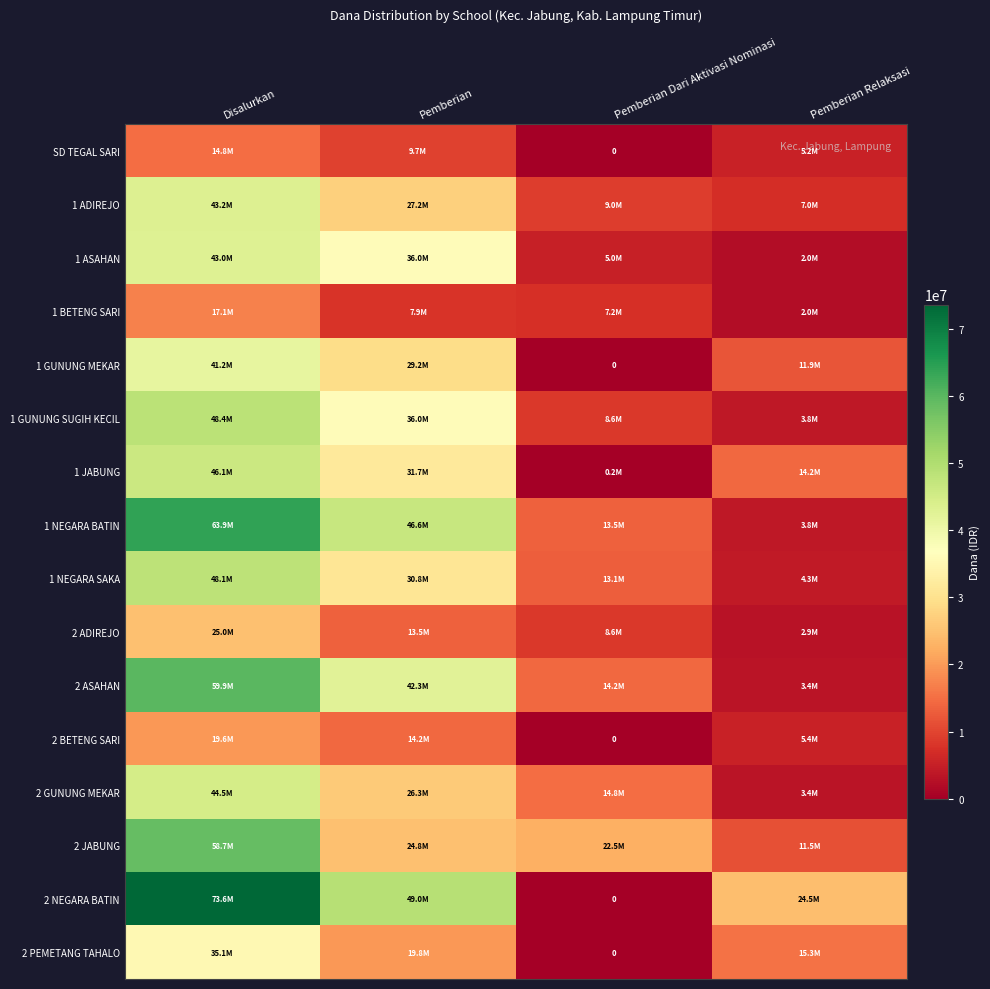

Which has a higher value, Pemberian Dari Aktivasi Nominasi or Pemberian?

Pemberian